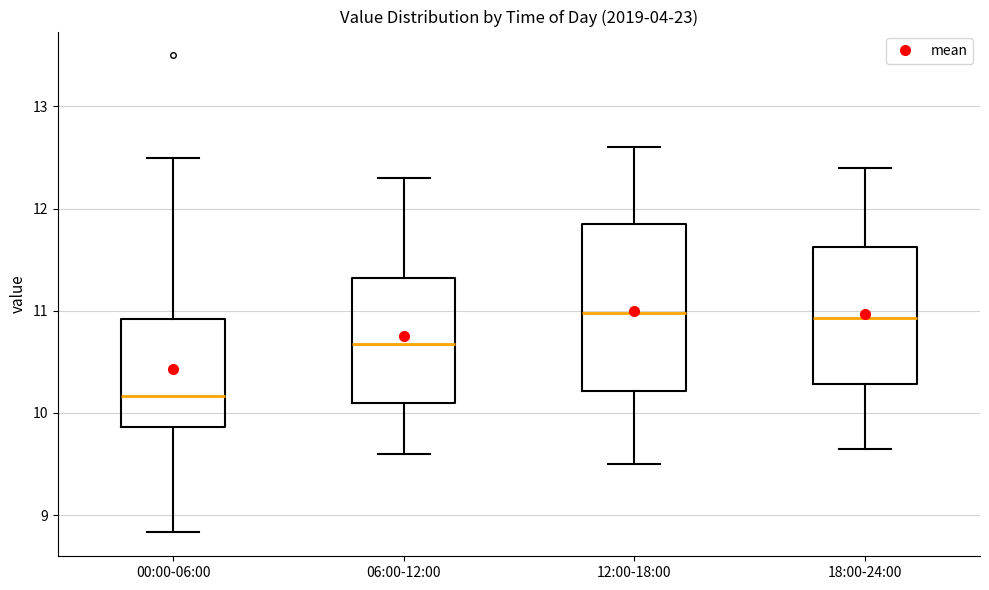

Reading left to right, transcribe this box plot: for each box, give where its median line is, the range the box spans, and where its two whiskers end, as read against the y-axis. The values are not printed on the chart, so give them approximately, as read against the axis.

00:00-06:00: median 10.2, box 9.9 to 10.9, whiskers 8.8 to 12.5
06:00-12:00: median 10.7, box 10.1 to 11.3, whiskers 9.6 to 12.3
12:00-18:00: median 11.0, box 10.2 to 11.9, whiskers 9.5 to 12.6
18:00-24:00: median 10.9, box 10.3 to 11.6, whiskers 9.7 to 12.4